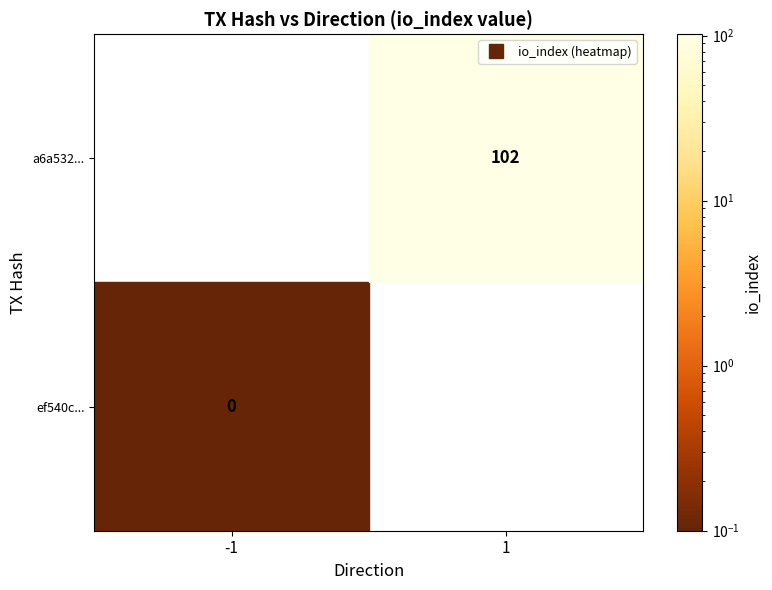

Which series has the largest total across all categories?

a6a5323738f5cb7f8455440a4eaaf22eaeff5f1